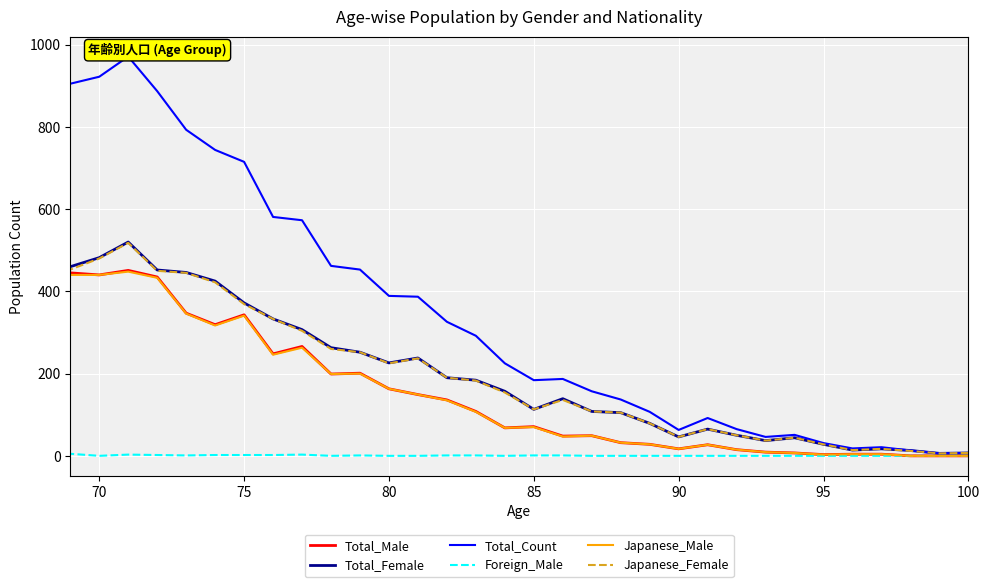

True or false: Total_Male and Japanese_Female cross at least once.

False